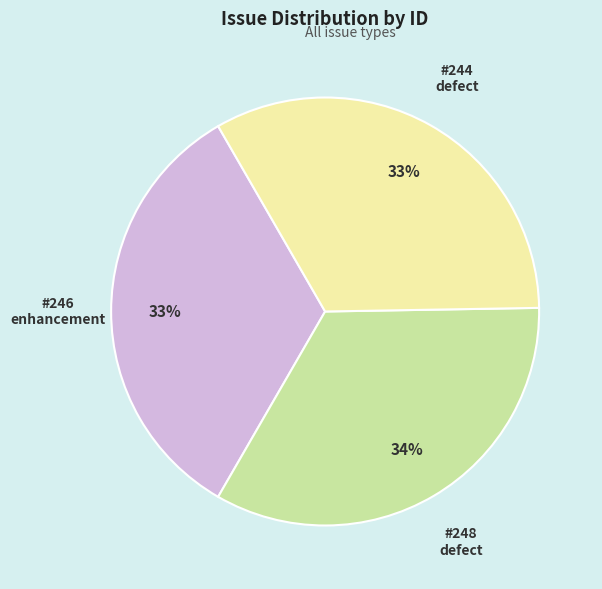

To the nearest percent, what is the difference between the largest and smallest slice percentages?

1%